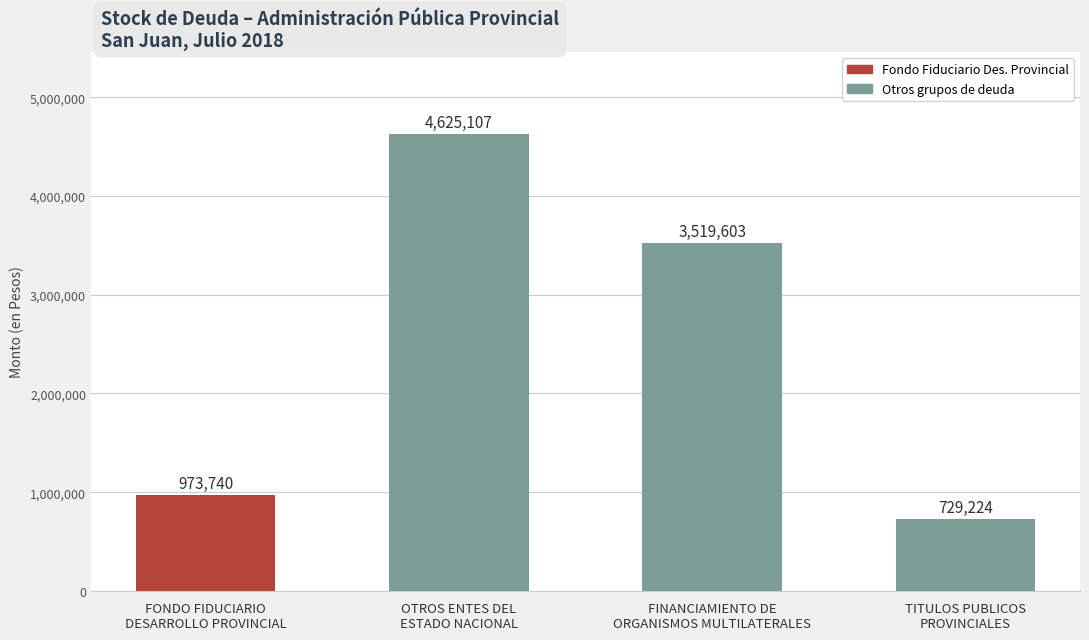

Does the chart contain any negative values?

No